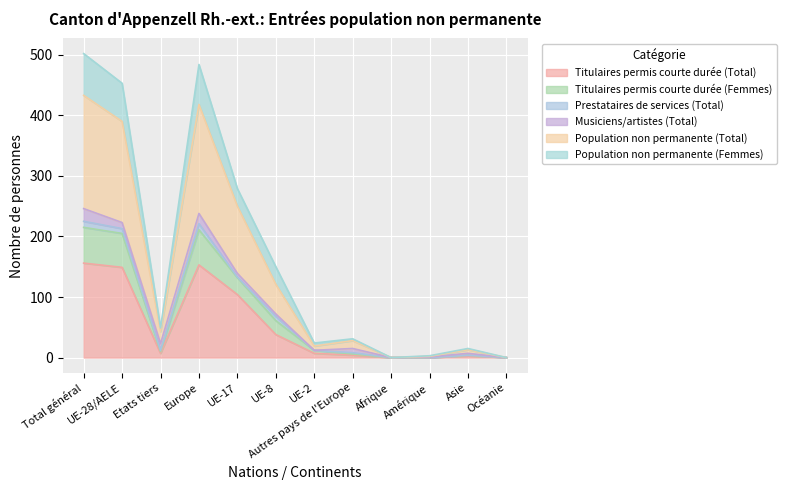

The value of Population non permanente (Total) at Europe is 418. True or false?

True